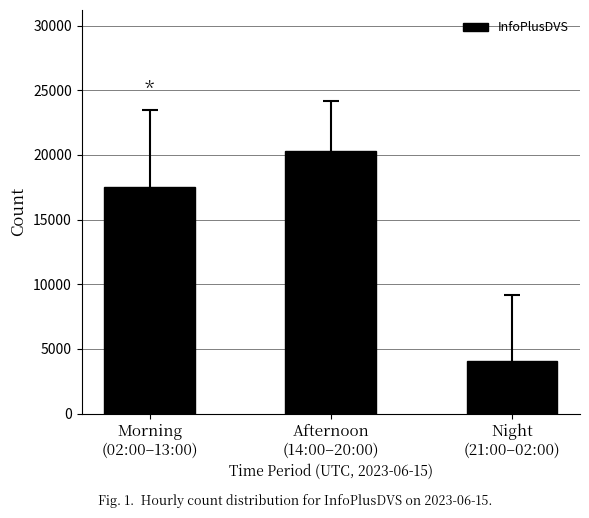

How many data points are less than 17529?

1